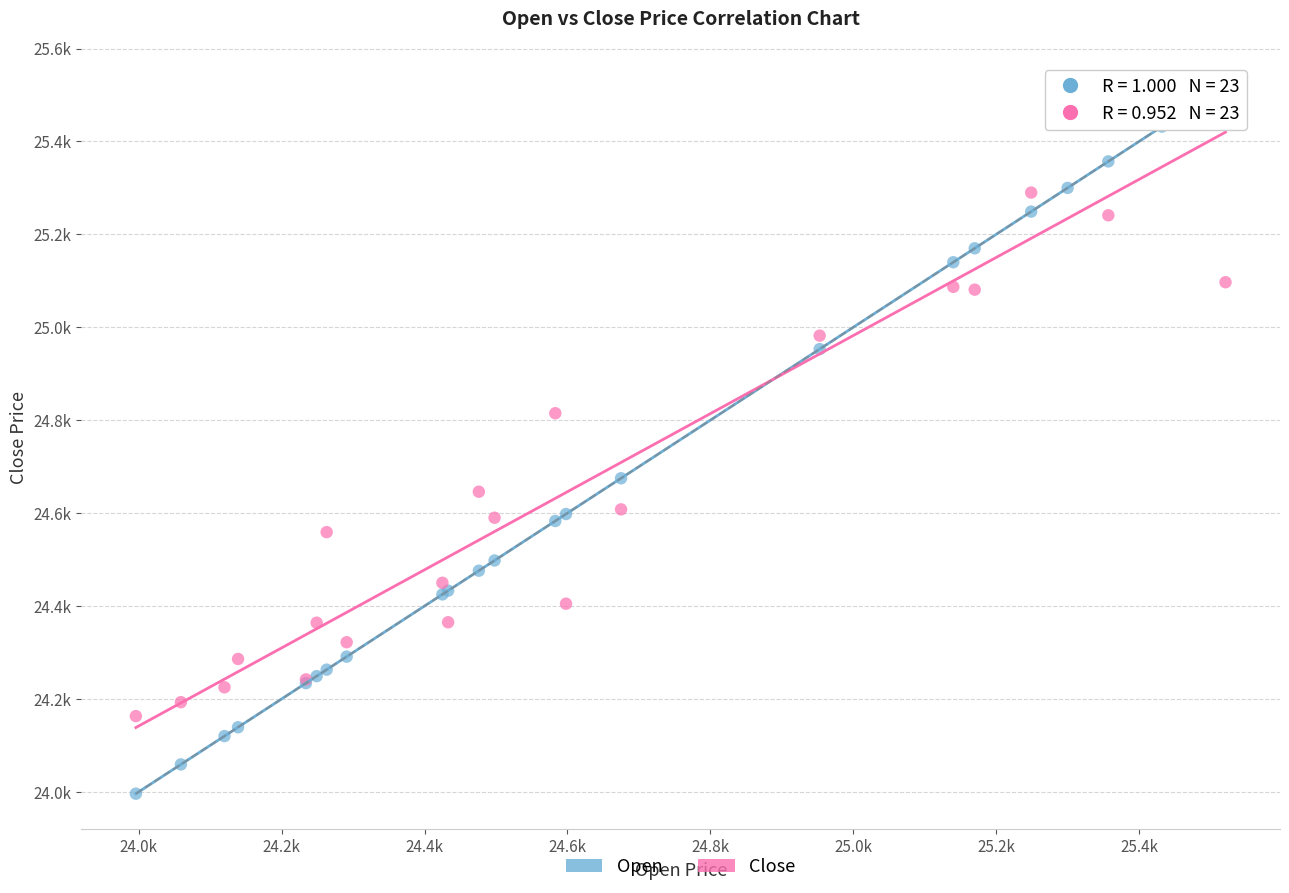

What are all the series names shown in the legend?

Open, Close